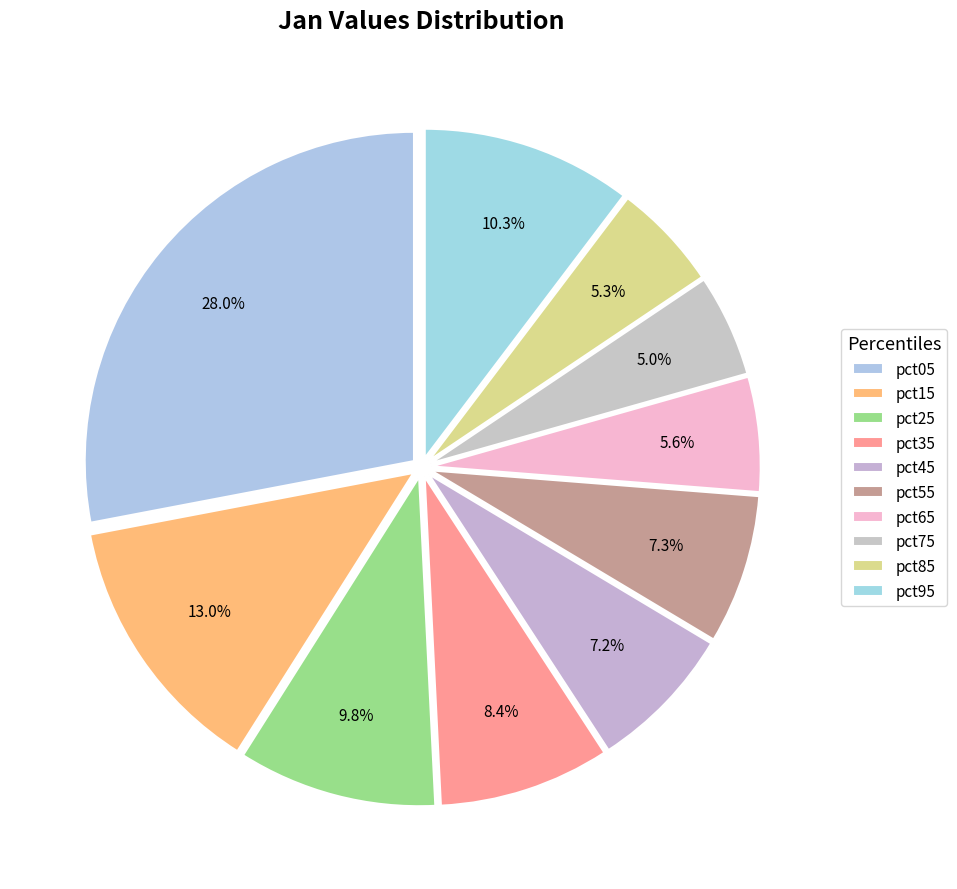

The pct55 slice represents 7% of the pie. True or false?

True